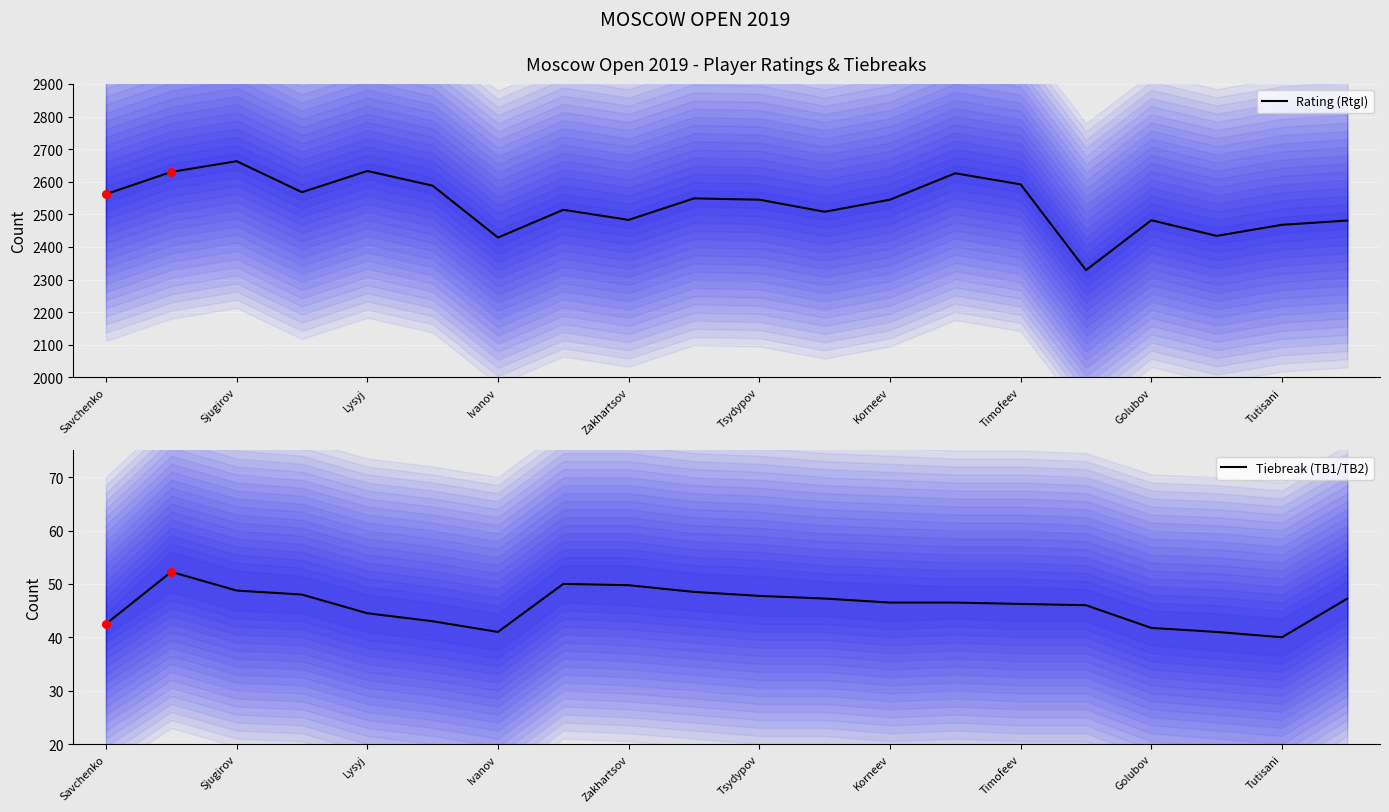

True or false: Rating (RtgI) has a value of 2633 at Lysyj.

True